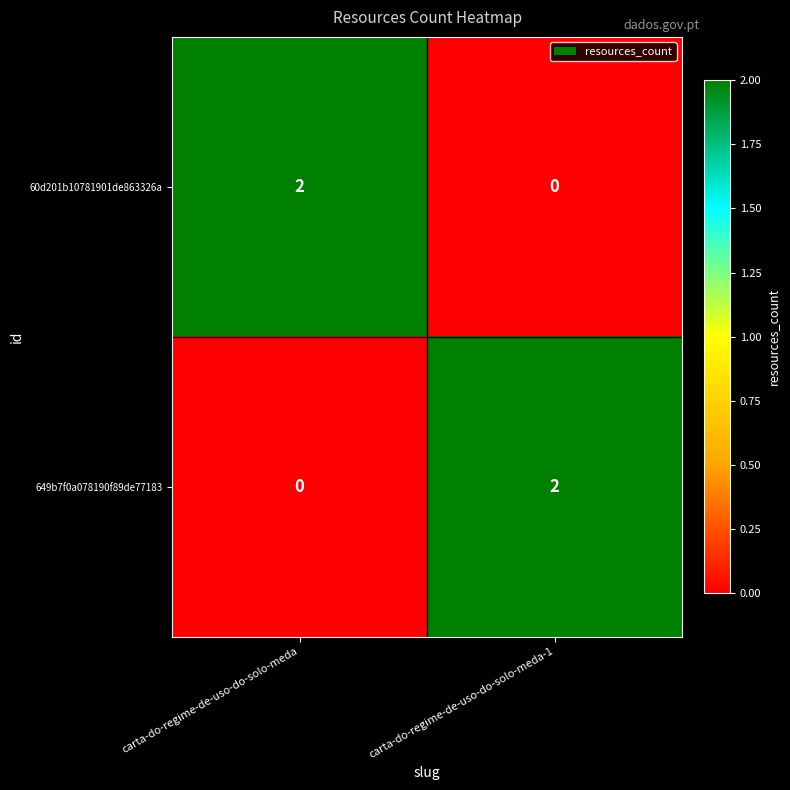

Reading left to right, extract all data points from this chart.

60d201b10781901de863326a: 2	0
649b7f0a078190f89de77183: 0	2